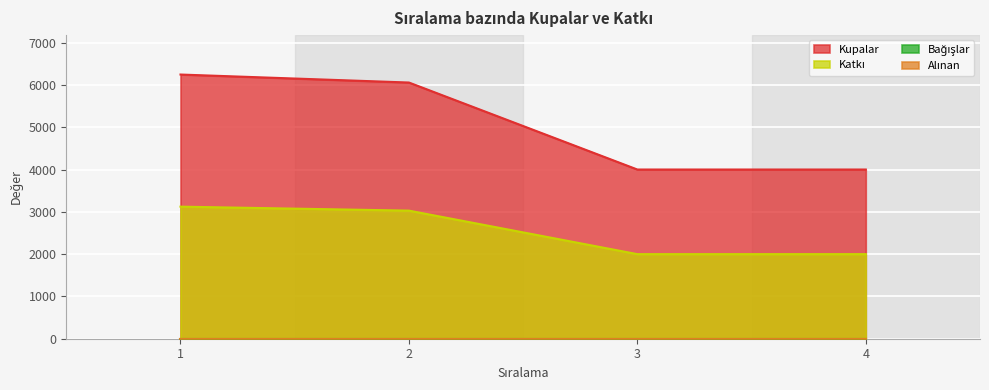

True or false: Katkı and Kupalar intersect in this chart.

False